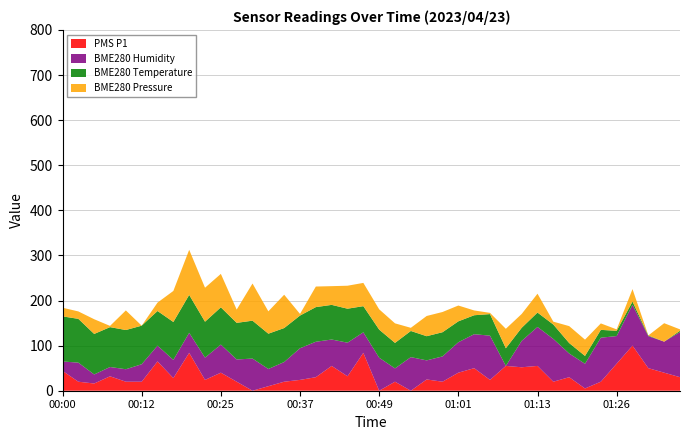

What is the total value across all series at 00:25?

259.1